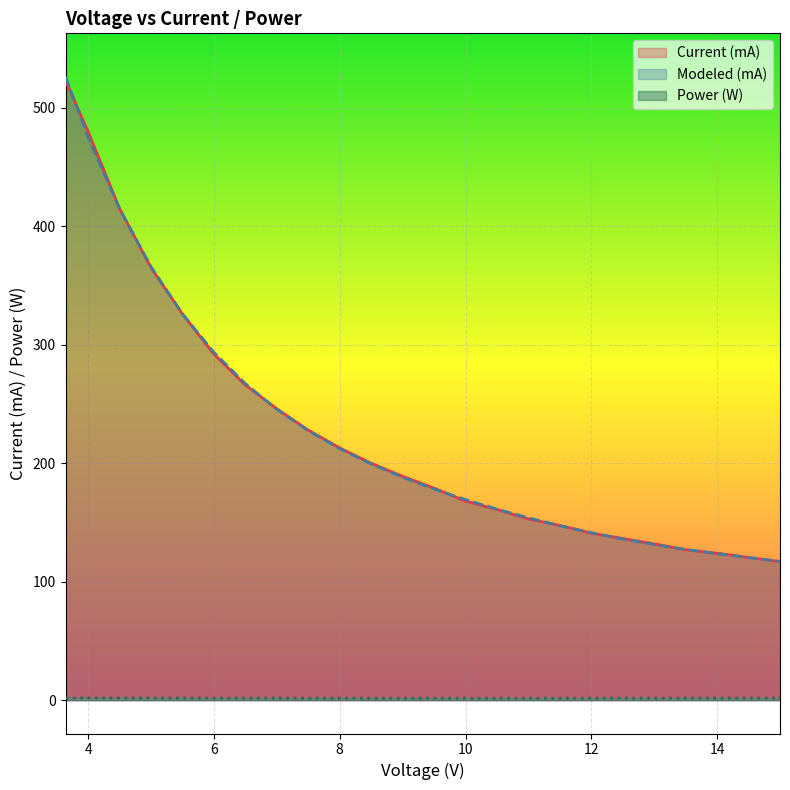

What is the minimum value for Current (mA)?

117.0